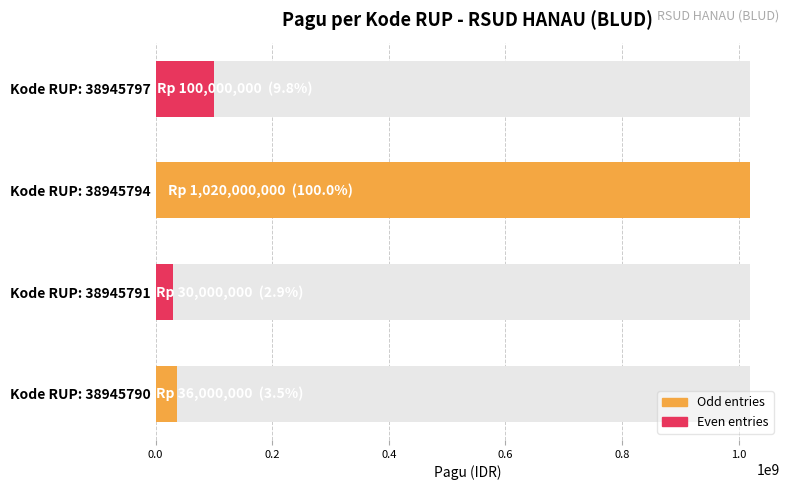

Reading left to right, transcribe all the data shown in this chart.

36000000	30000000	1020000000	100000000